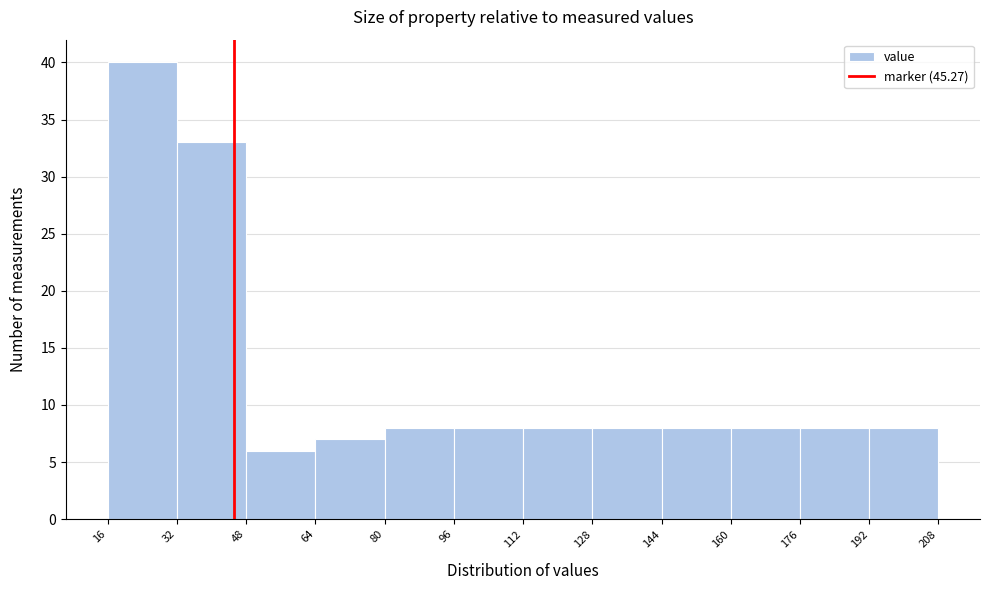

How tall is the bar that spans 16 to 32 on the x-axis? The values are not printed on the chart, so give them approximately, as read against the axis.

40